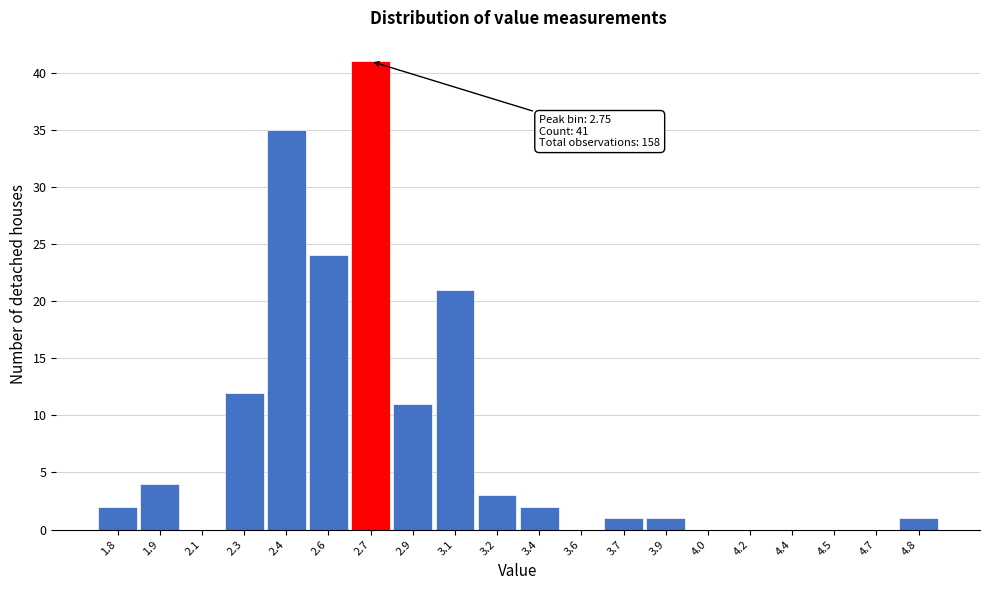

Reading left to right, what are all the values shown in this chart?

1.8=2	1.9=4	2.1=0	2.3=12	2.4=35	2.6=24	2.7=41	2.9=11	3.1=21	3.2=3	3.4=2	3.6=0	3.7=1	3.9=1	4.0=0	4.2=0	4.4=0	4.5=0	4.7=0	4.8=1